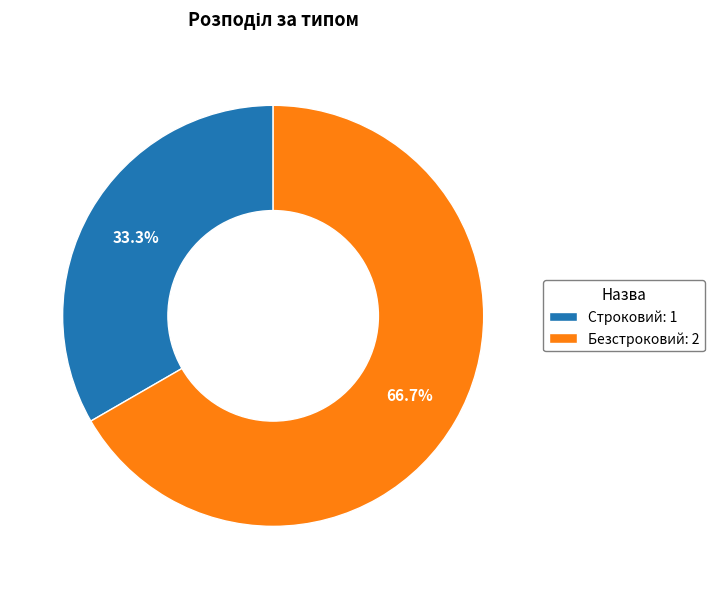

Is it true that Безстроковий is 67% of the pie?

True